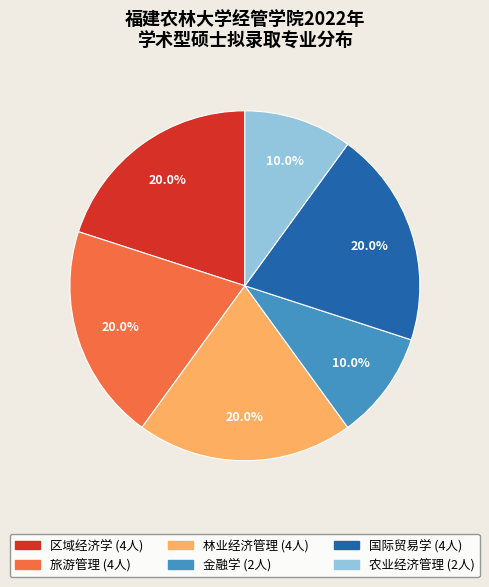

What percentage is NOT represented by 旅游管理?

80.0%